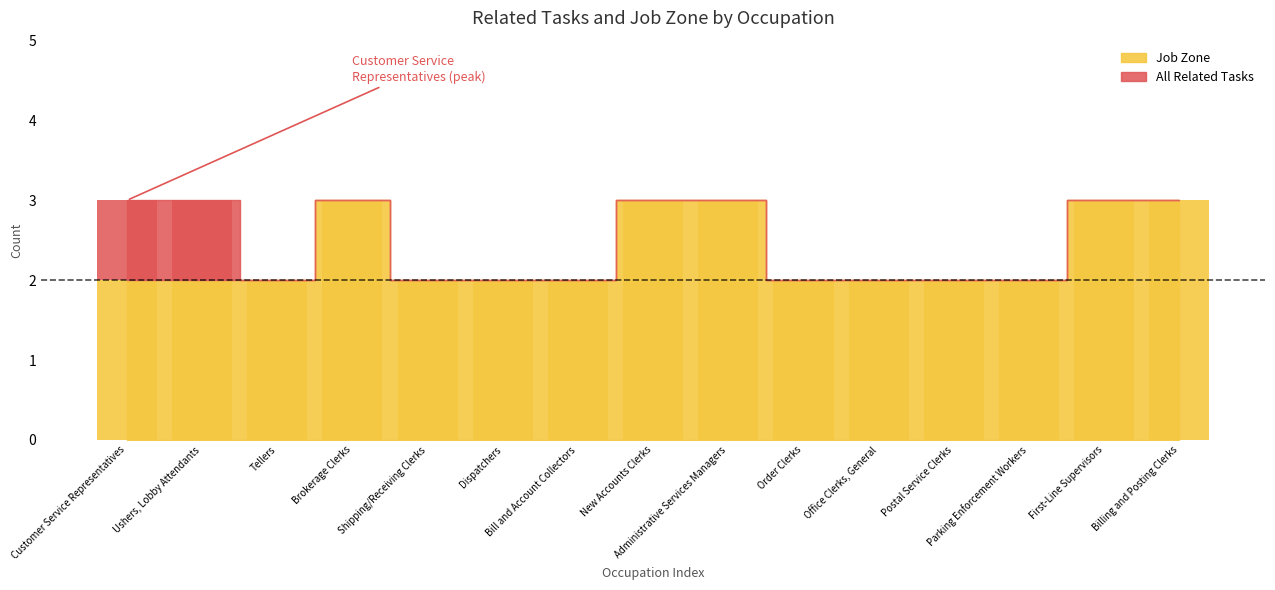

Count the values in the range 2 to 3.

15